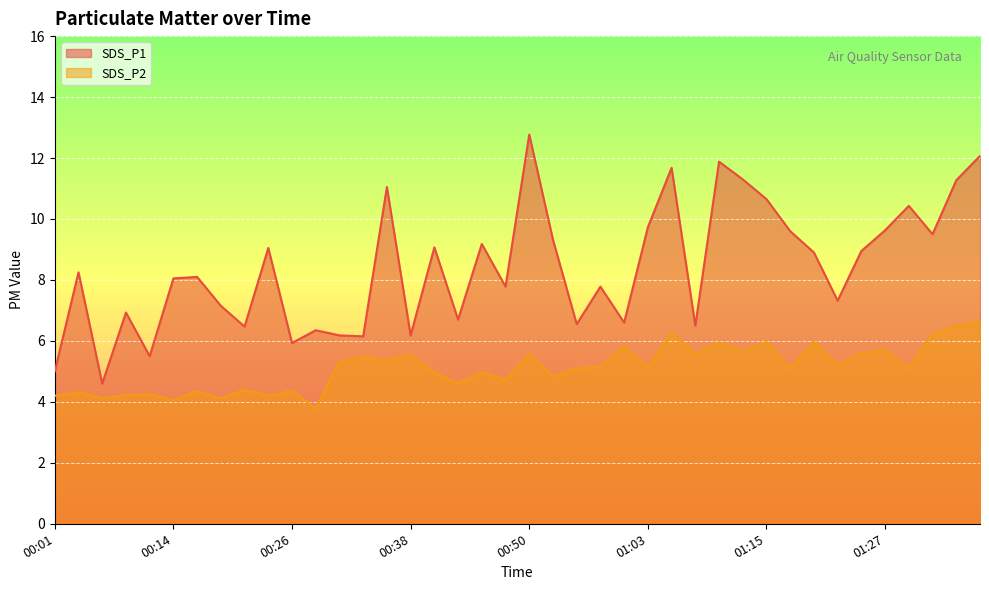

Is the value of SDS_P2 at 01:35 greater than the value of SDS_P1 at 01:22?

No